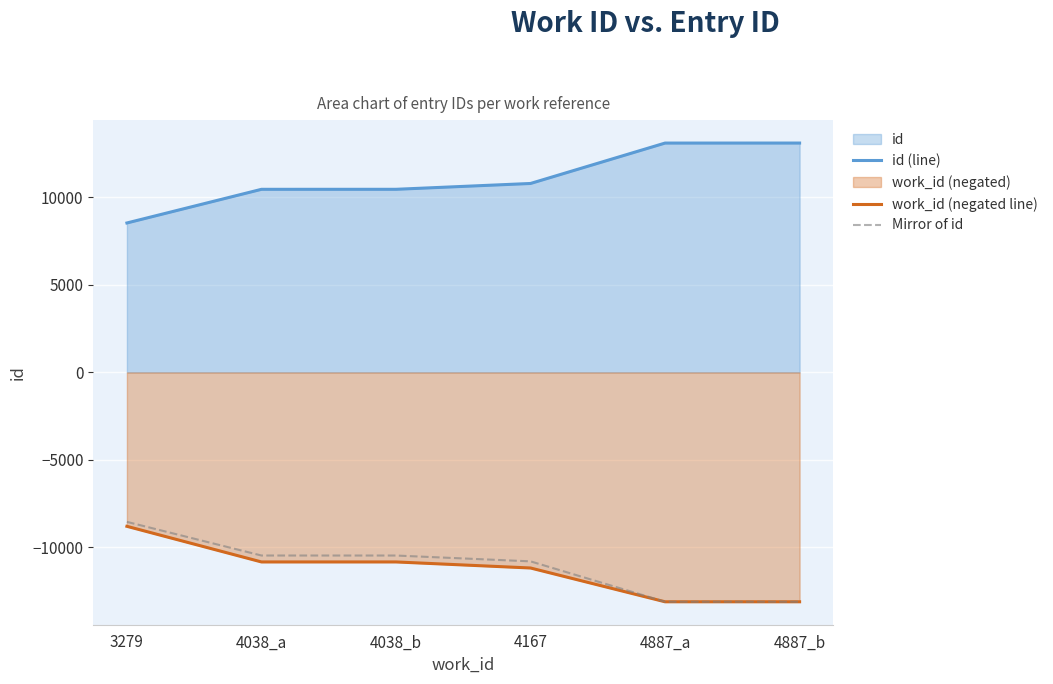

Count the number of categories in the chart.

6